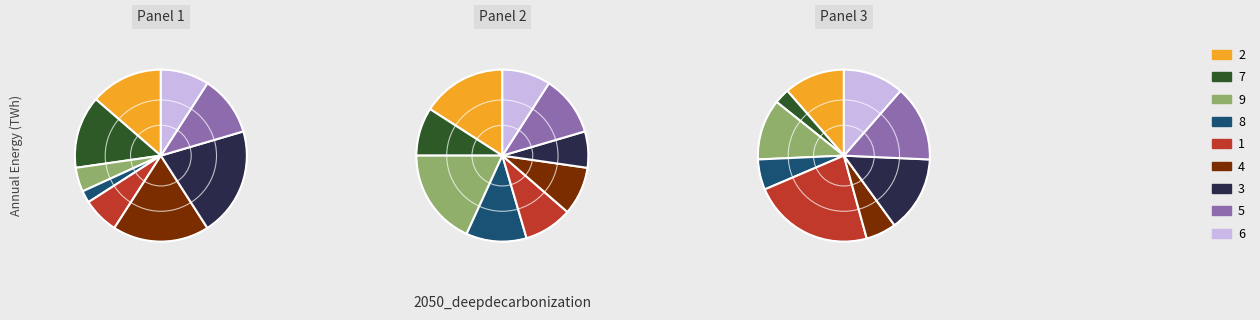

What portion of the pie excludes 4?

81.8%